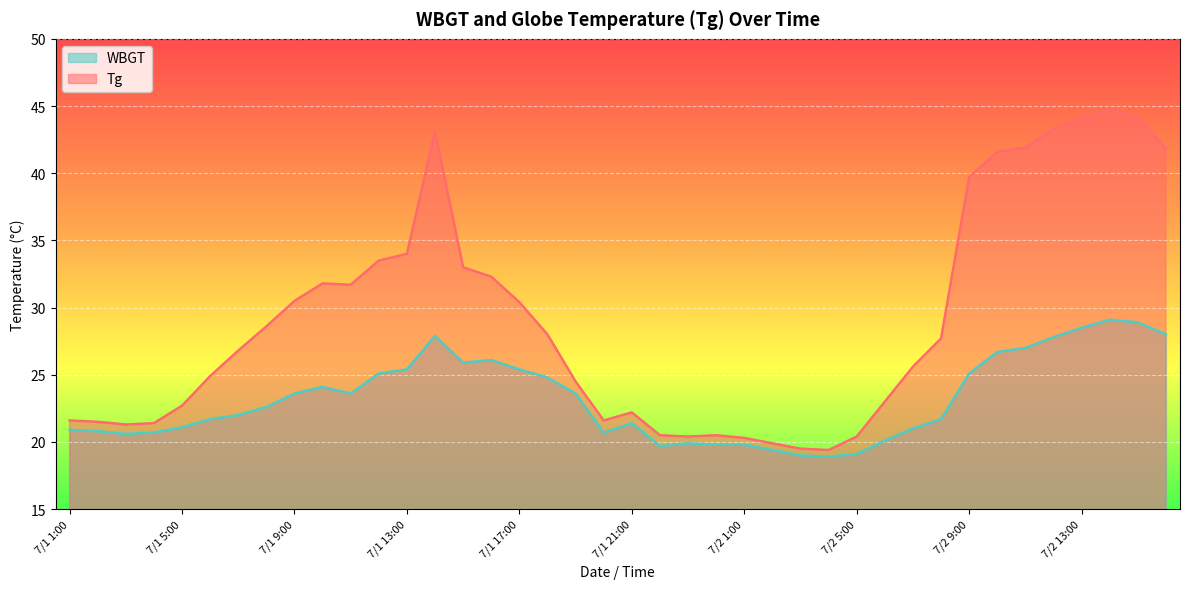

How many interior local peaks does the WBGT series have?

6